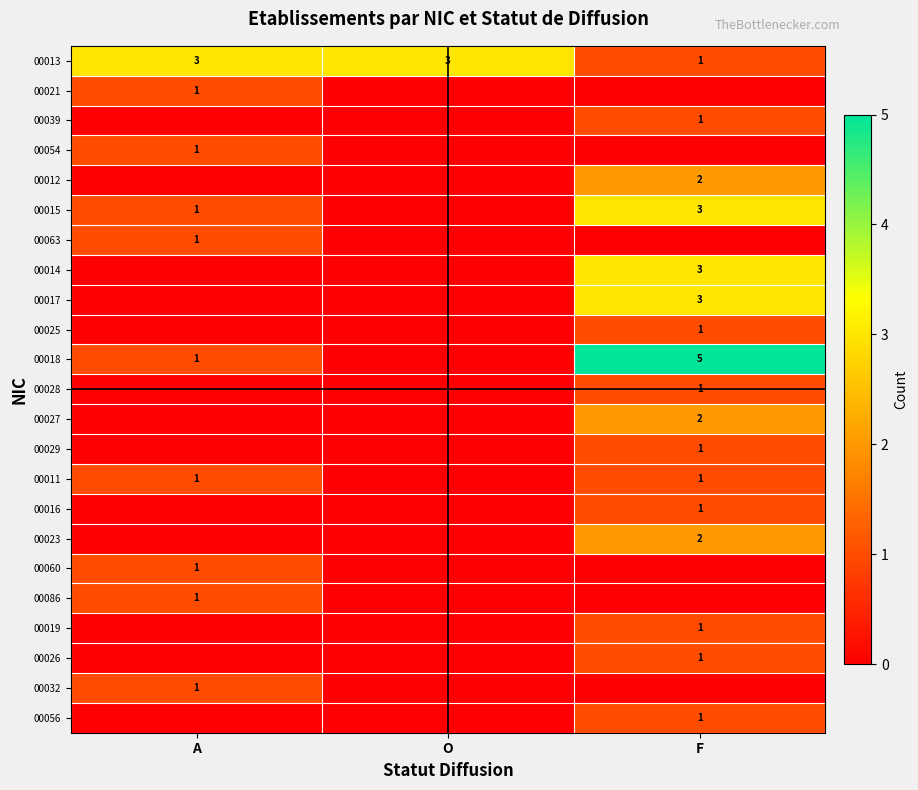

At which category is the sum across all series the highest?

F